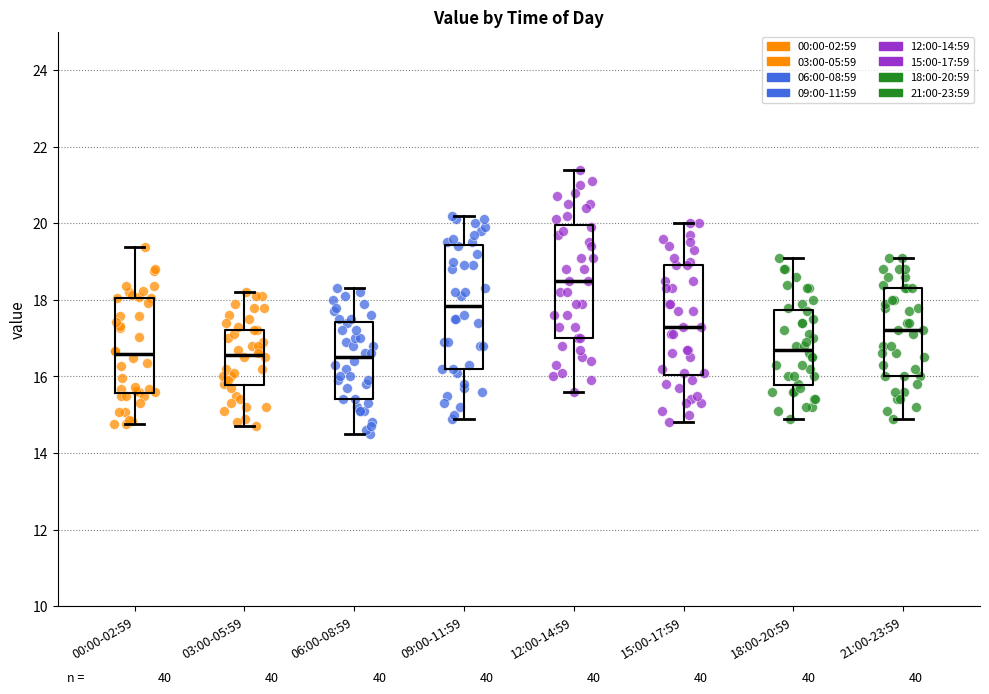

Reading left to right, read every box against the y-axis: the position of its median line, the range the box covers, and the ends of its whiskers. The values are not printed on the chart, so give them approximately, as read against the axis.

00:00-02:59: median 16.6, box 15.6 to 18.0, whiskers 14.8 to 19.4
03:00-05:59: median 16.6, box 15.8 to 17.2, whiskers 14.8 to 18.2
06:00-08:59: median 16.6, box 15.4 to 17.4, whiskers 14.6 to 18.4
09:00-11:59: median 17.8, box 16.2 to 19.4, whiskers 15.0 to 20.2
12:00-14:59: median 18.6, box 17.0 to 20.0, whiskers 15.6 to 21.4
15:00-17:59: median 17.4, box 16.0 to 19.0, whiskers 14.8 to 20.0
18:00-20:59: median 16.8, box 15.8 to 17.8, whiskers 15.0 to 19.2
21:00-23:59: median 17.2, box 16.0 to 18.4, whiskers 15.0 to 19.2